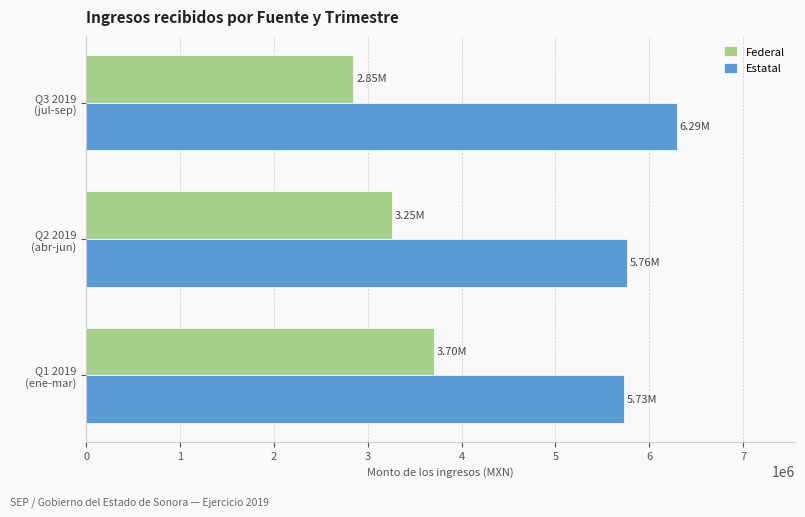

What is the difference between the maximum and minimum values in the Federal series?

857000